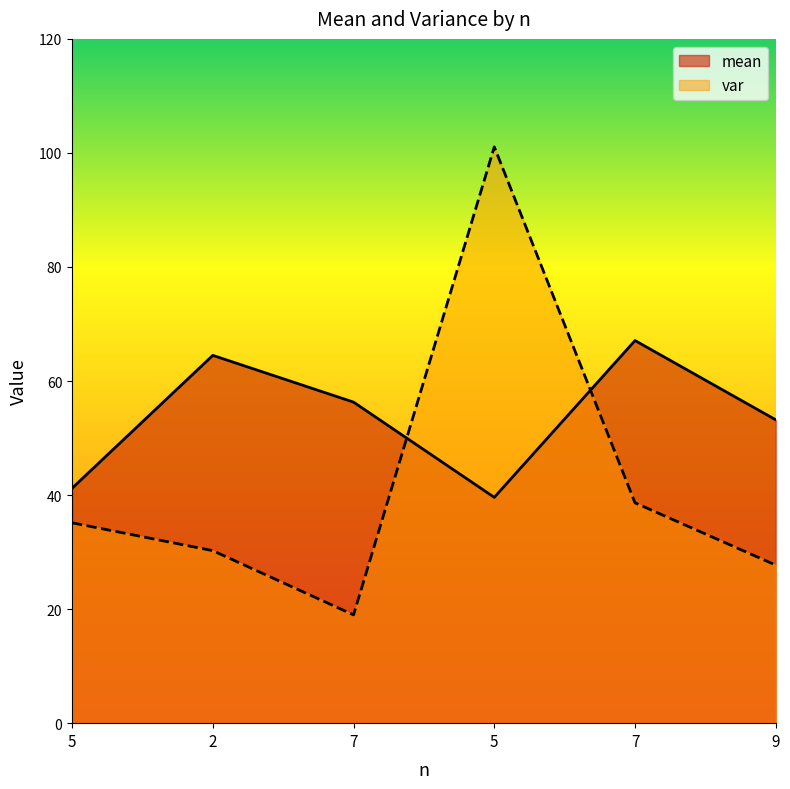

What is the average value of the var series?

42.0